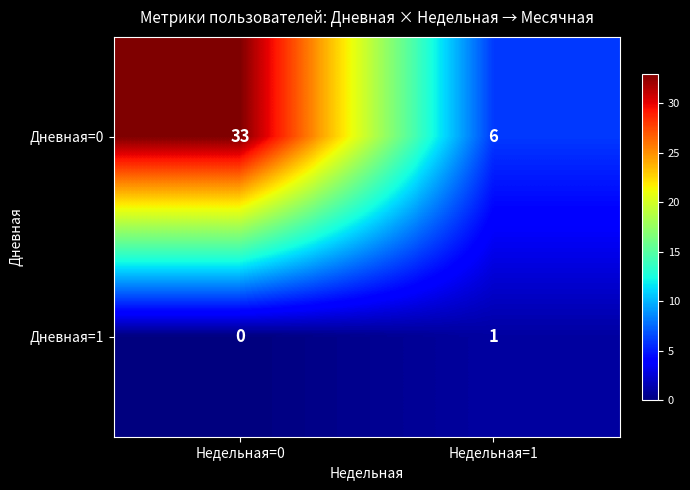

What is the total value across all series at Недельная=1?

7